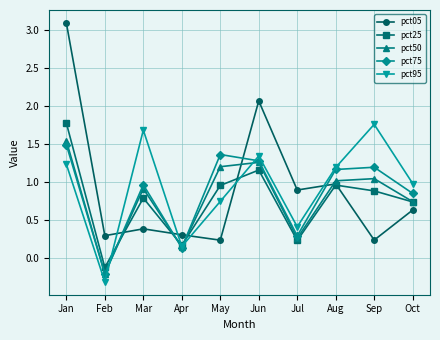

Which series has the largest range (max minus min)?

pct05